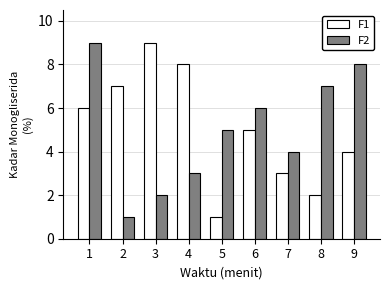

What is the value of the F1 bar at the 2nd from the left?

7